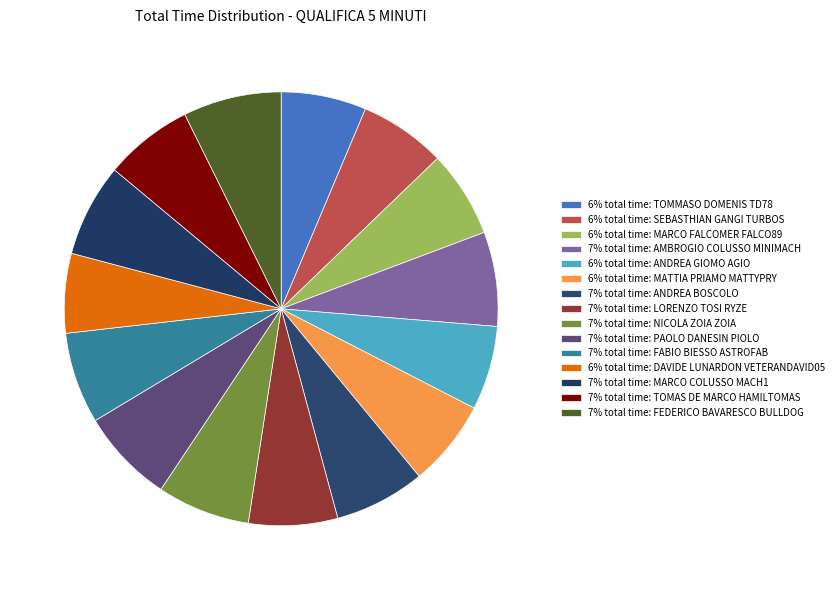

Is there a majority slice in this chart?

No